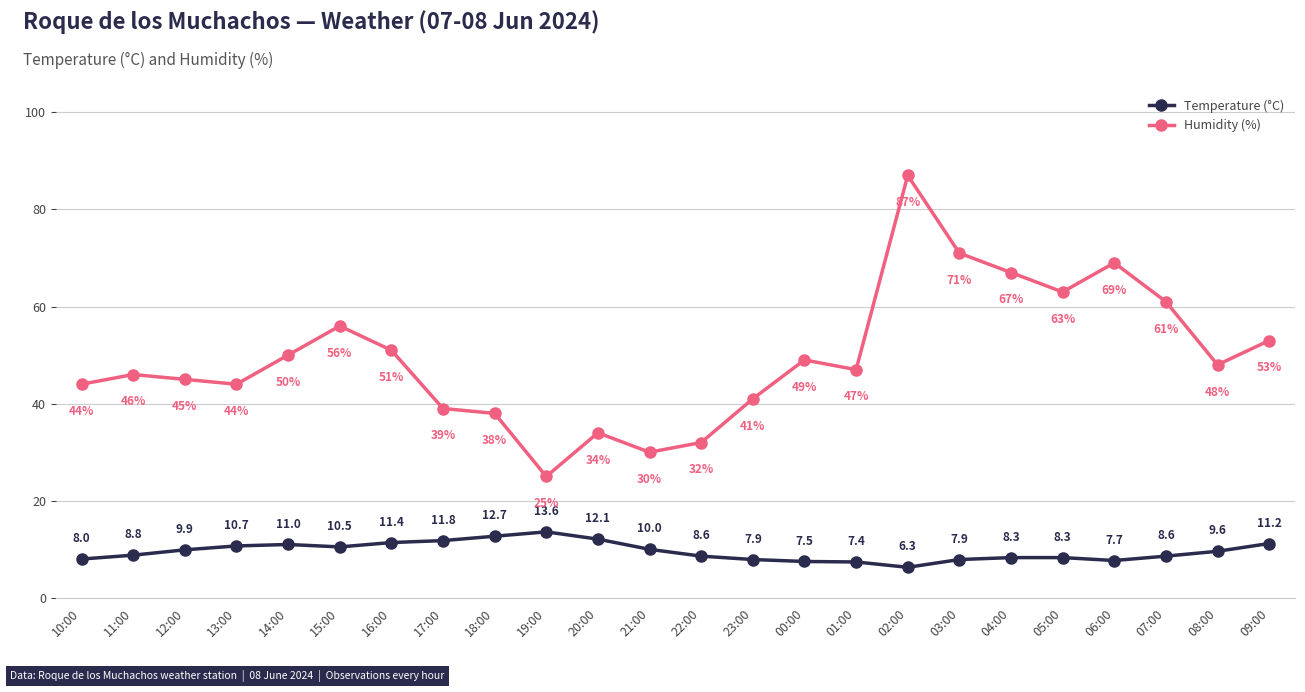

Between 16:00 and 21:00, which series saw the biggest shift?

Humidity (%)